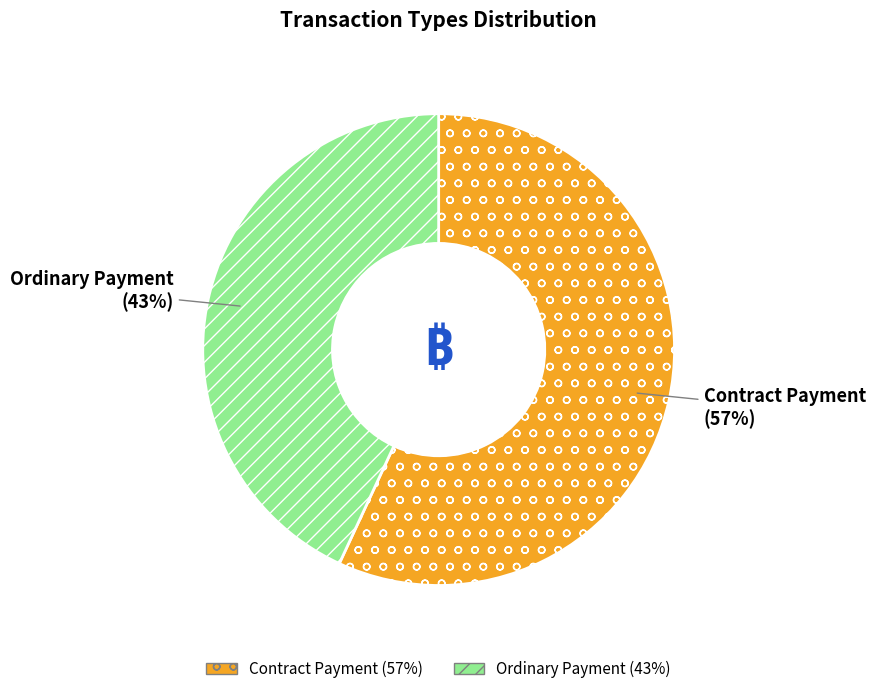

What is the majority slice?

Contract Payment